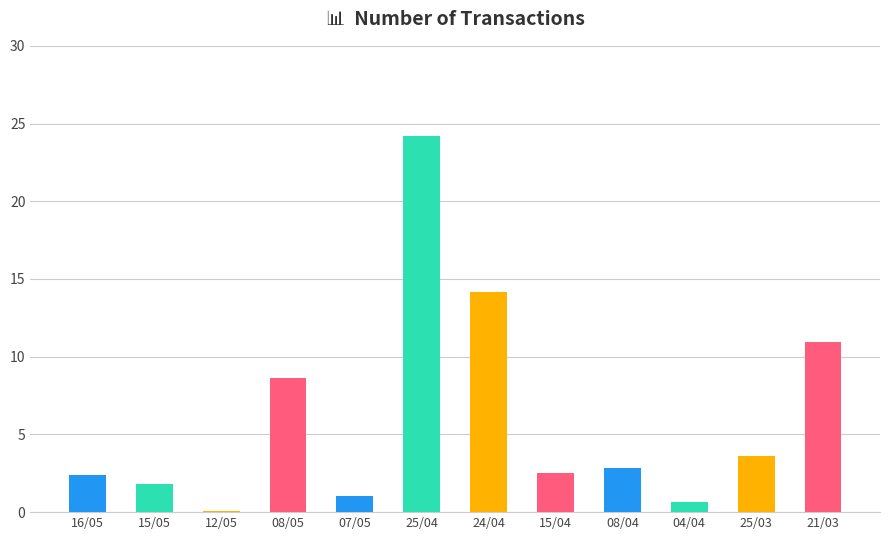

What is the label of the 12th bar from the left?

21/03